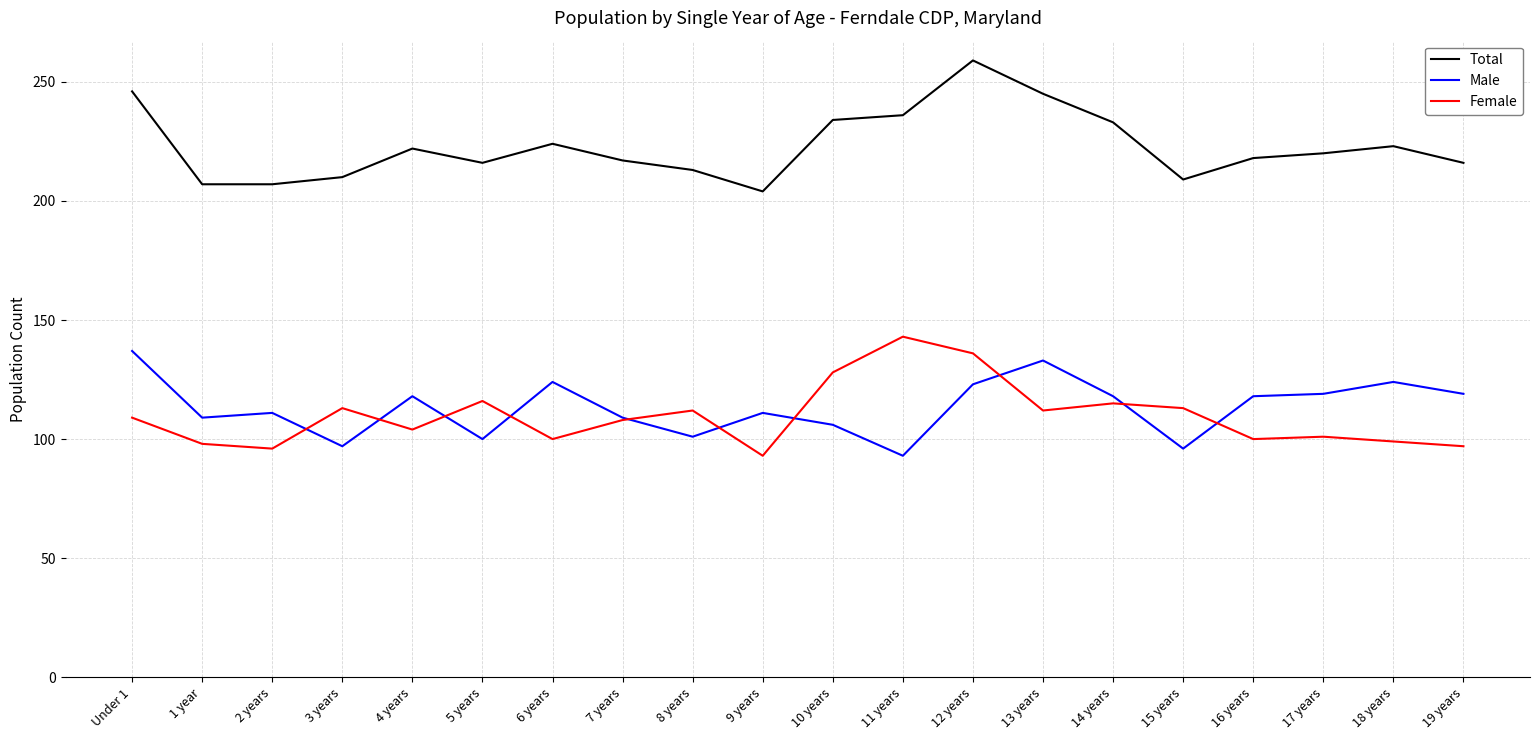

At which category is the sum across all series the highest?

12 years